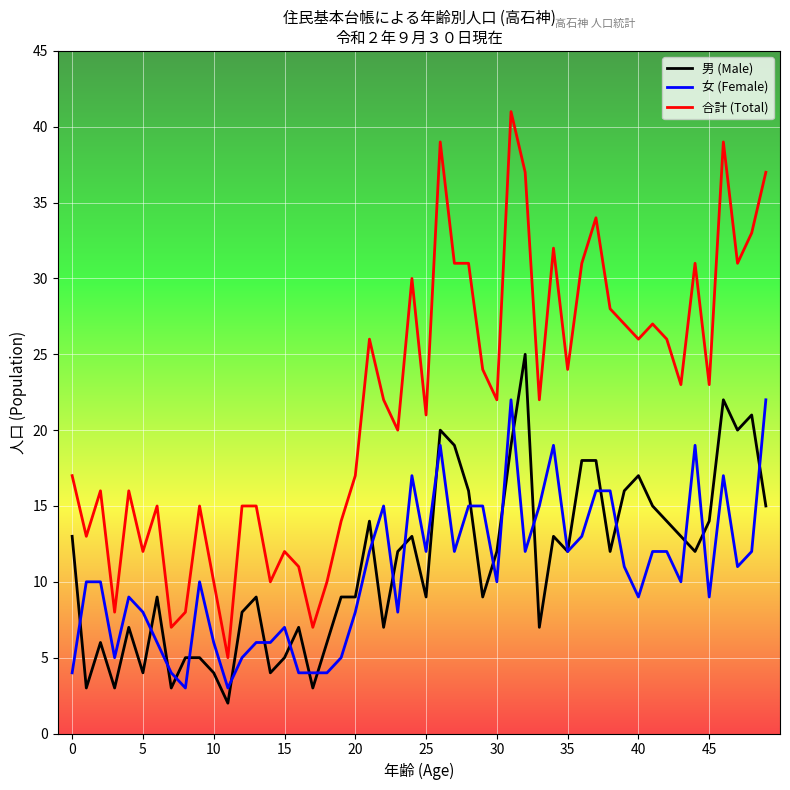

Does the chart have visible grid lines?

Yes